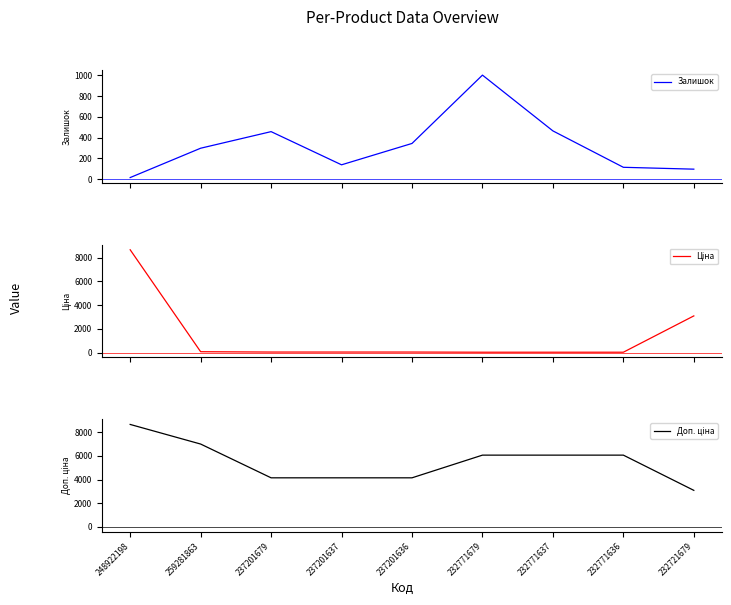

What is the total value across all series at 232721679?

6278.2